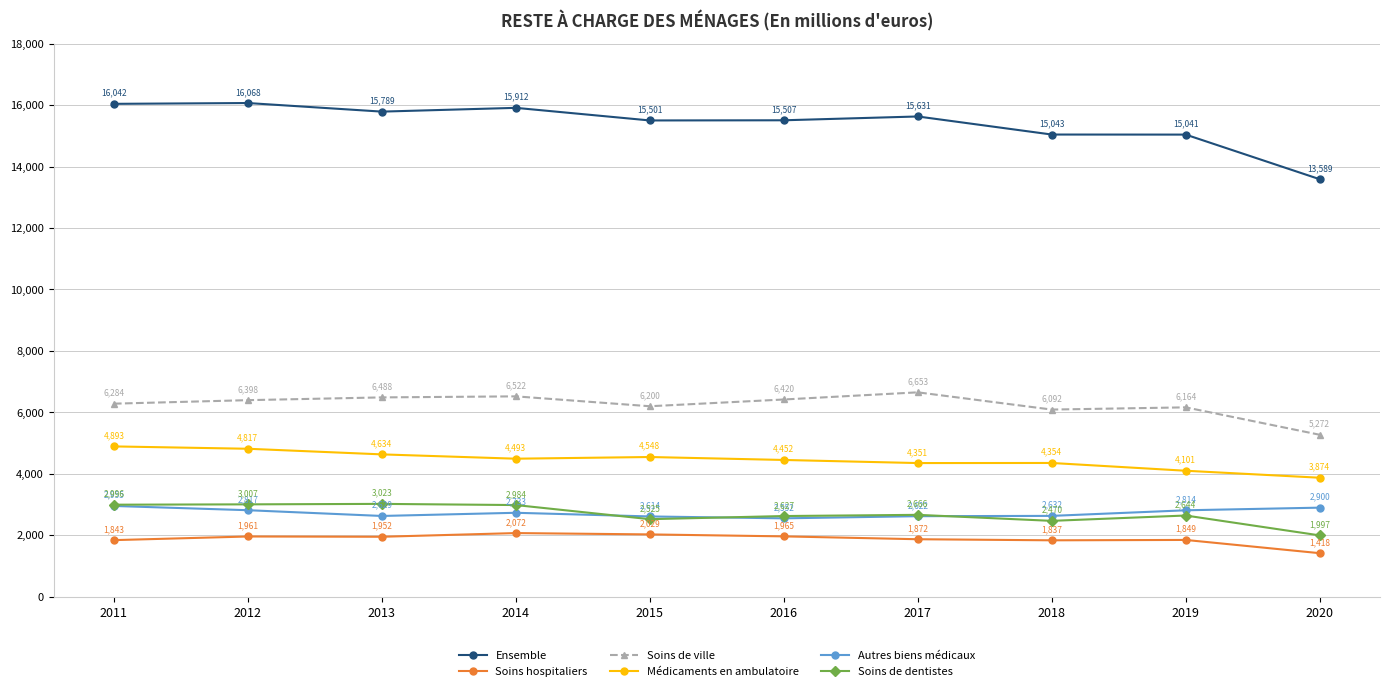

How many interior local valleys does the Ensemble series have?

2